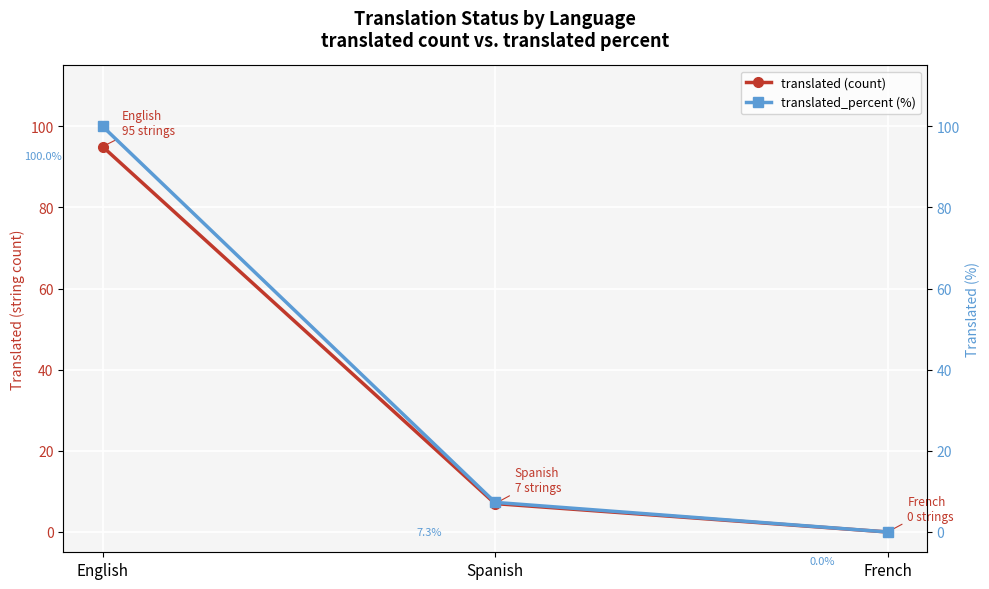

Is it true that translated_percent (%) equals 169.7 at English?

False